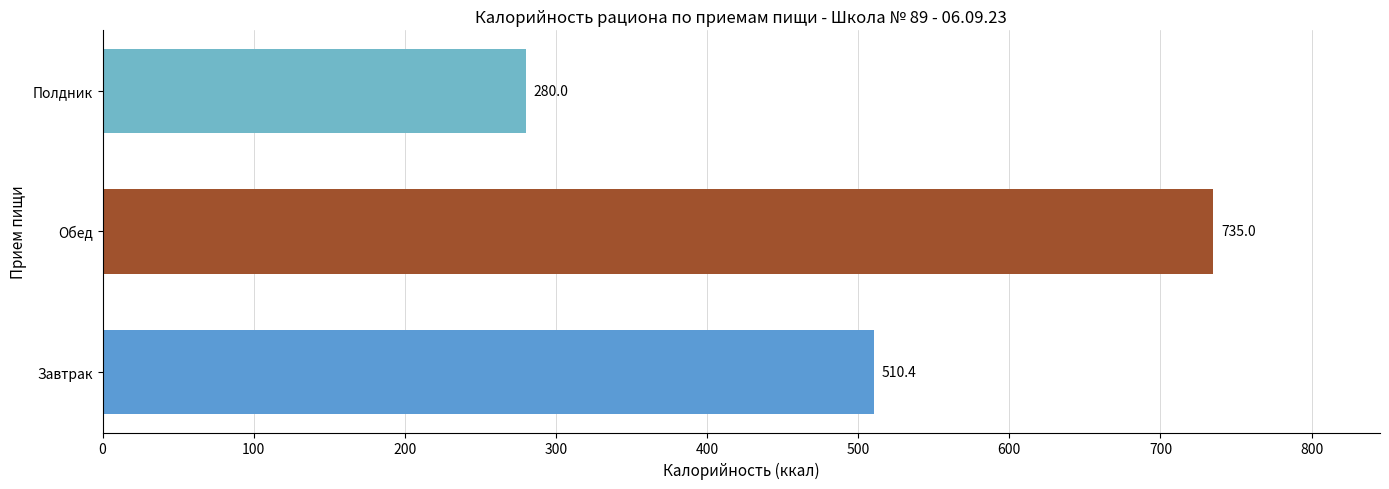

Approximately how many times larger is the value at Полдник compared to Завтрак?

0.5